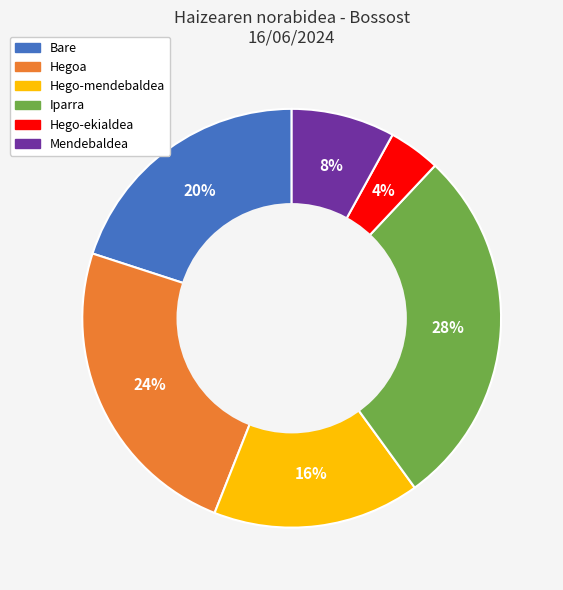

To the nearest percent, what is the combined percentage of Bare and Iparra?

48%